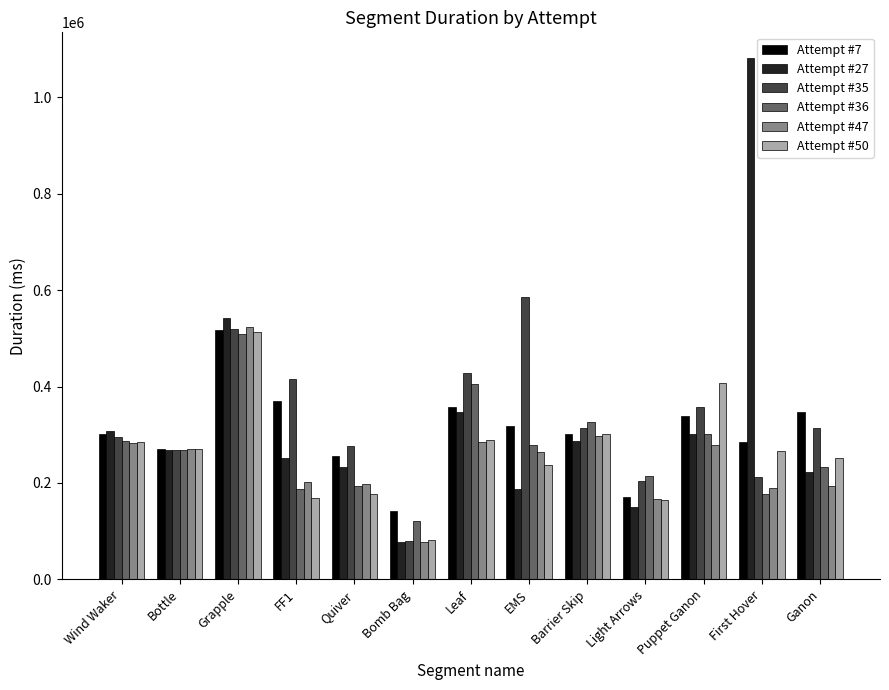

What is the spread (max minus min) of values at Ganon?

152871